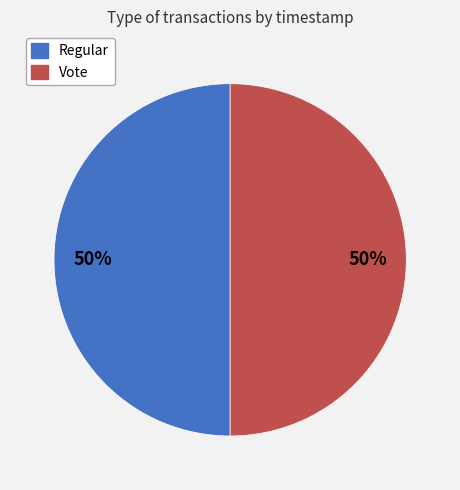

Approximately how many times larger is the value at Regular compared to Vote?

1.0